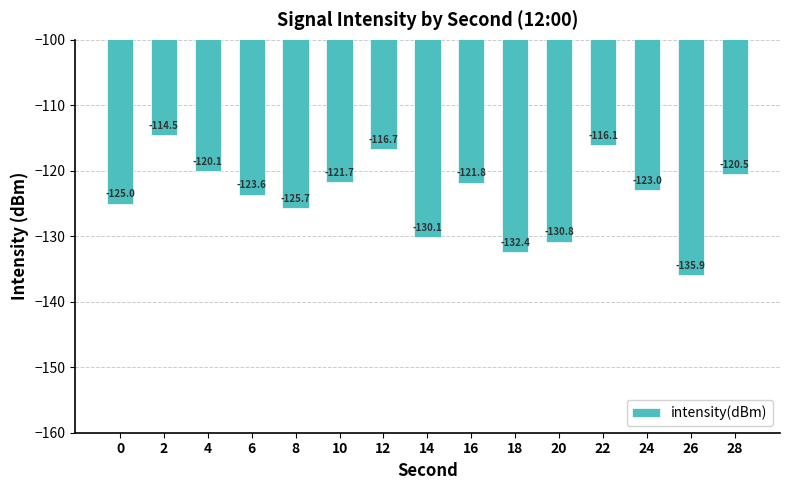

How many bars are there in total?

15